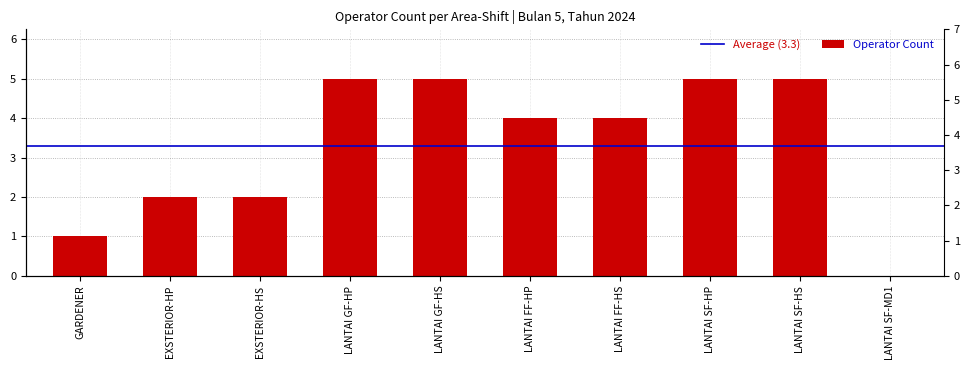

What is the value of the 6th bar from the left?

4